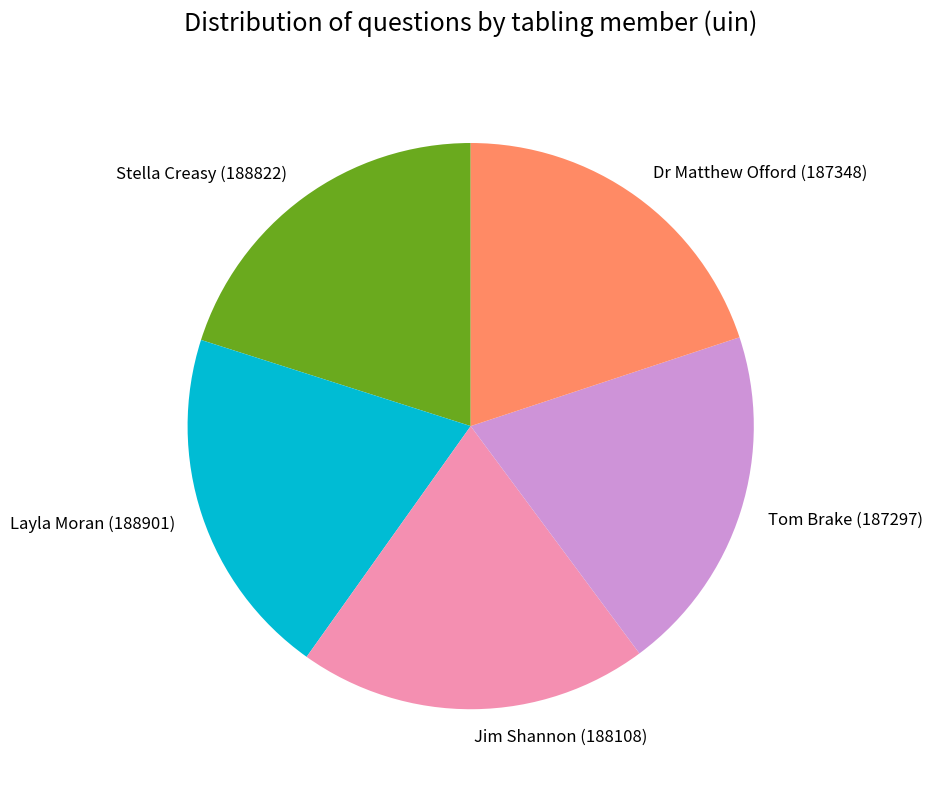

Does Stella Creasy (188822) represent more than half of the total?

No